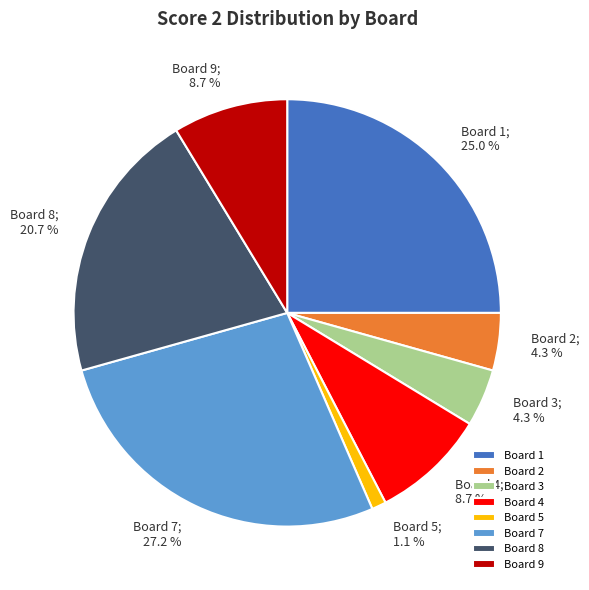

How many segments does this pie chart have?

8